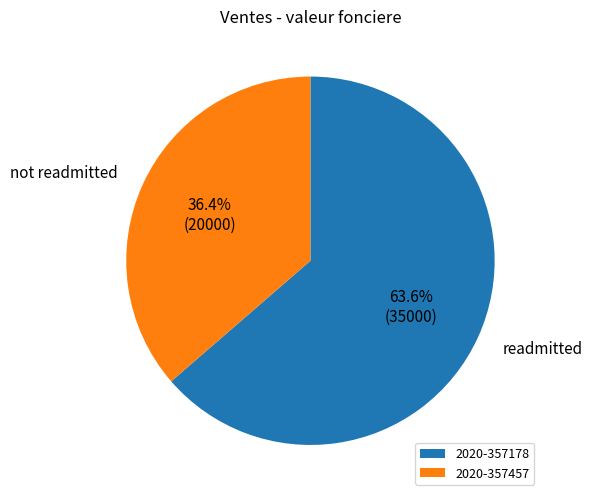

To the nearest percent, what portion does 2020-357178 represent?

64%